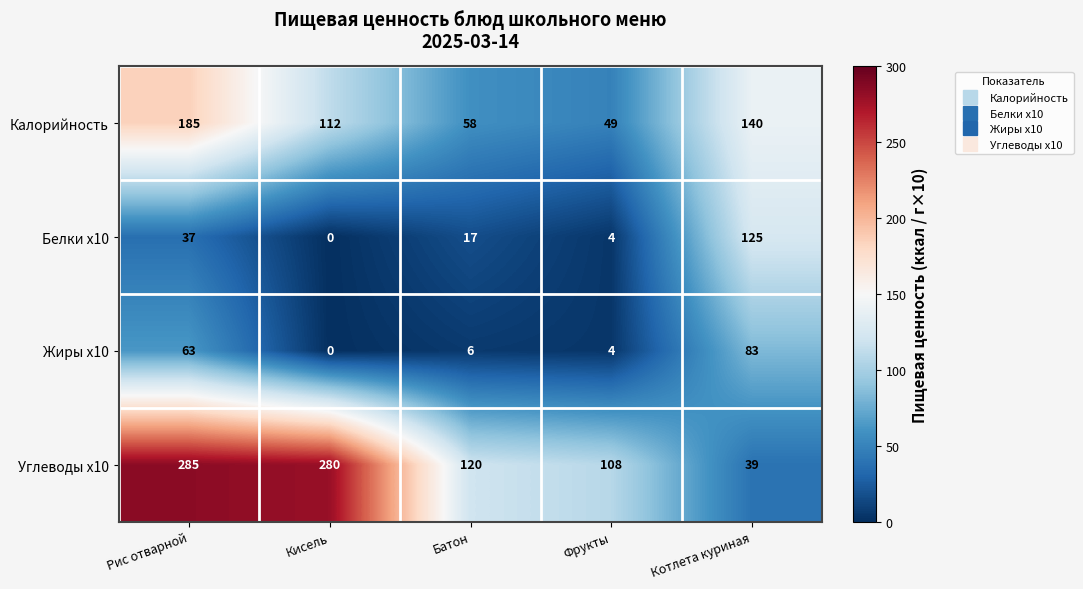

Count the number of categories in the chart.

5